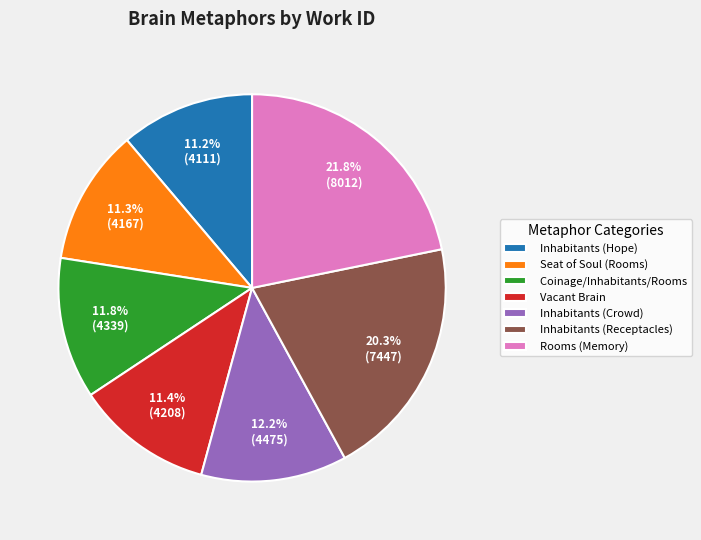

Combined, do Seat of Soul (Rooms) and Vacant Brain account for over 50%?

No